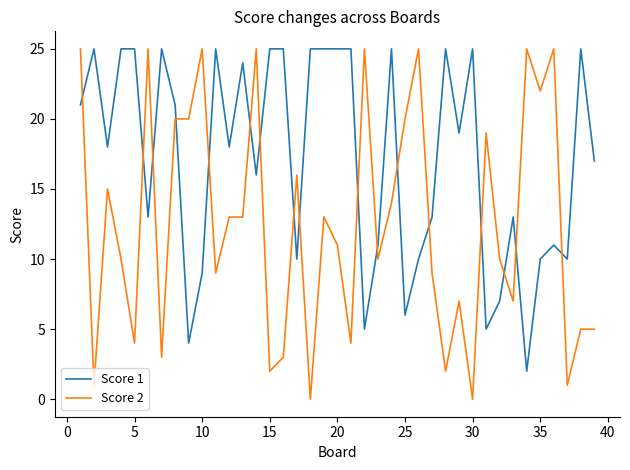

What is the difference between the second highest and second lowest values in the Score 2 series?

25